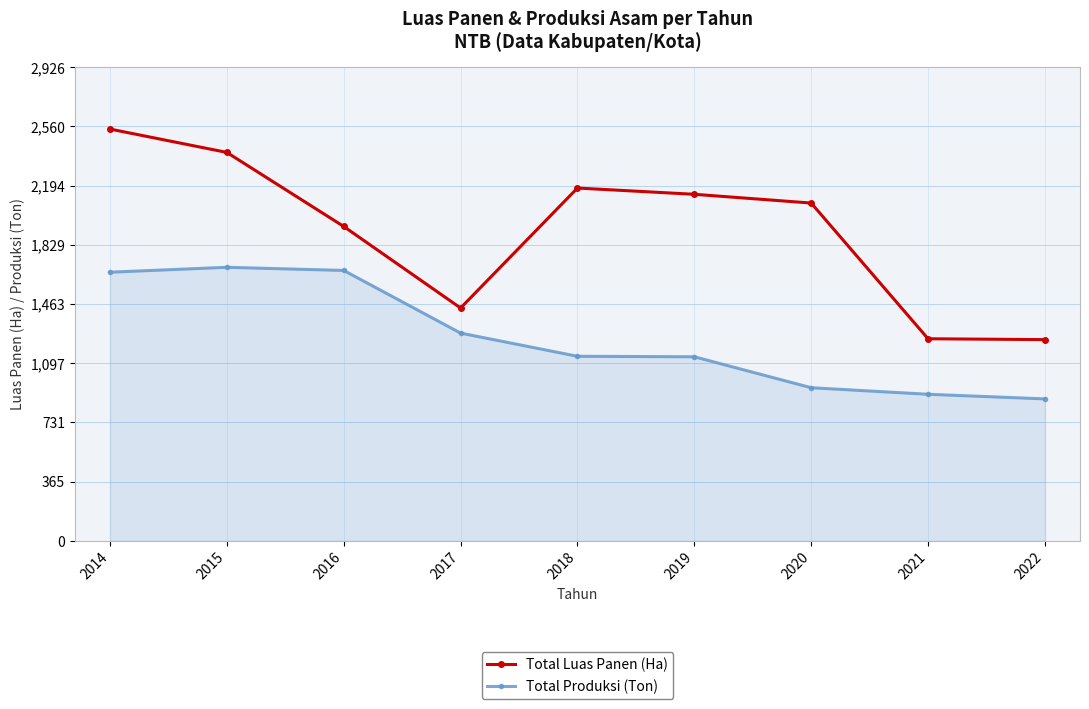

What is the sum of all Total Produksi (Ton) values?

11309.6